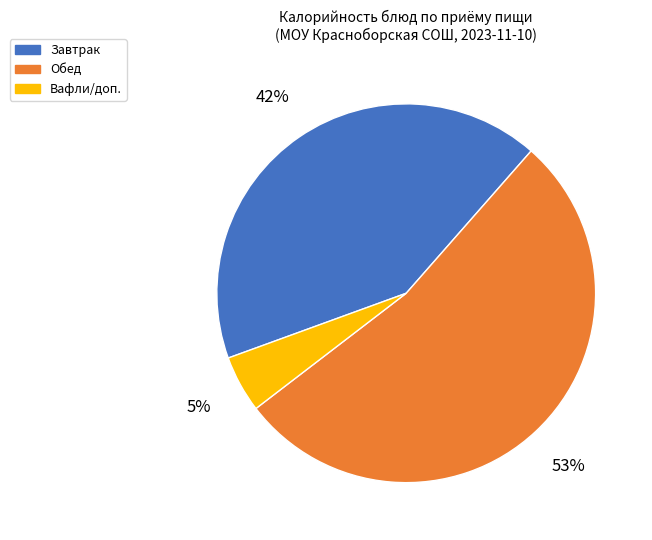

To the nearest percent, what is the difference between the largest and smallest slice percentages?

48%